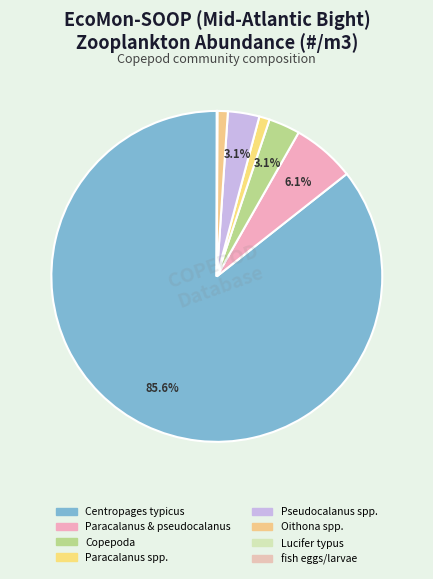

Which category has the smallest portion of the pie?

Lucifer typus